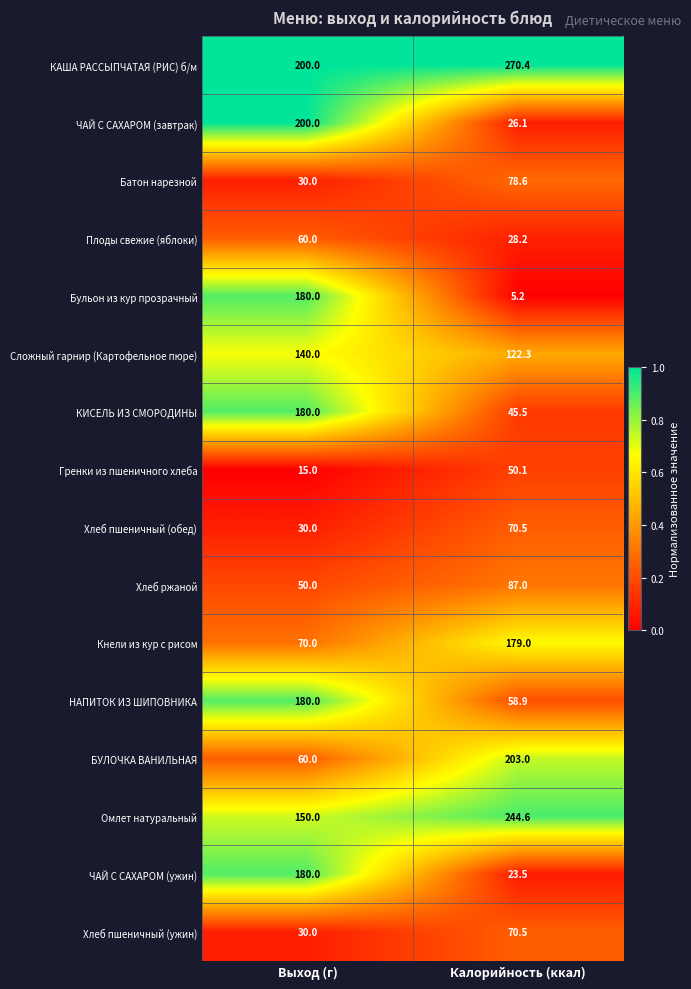

What is the spread (max minus min) of values at Калорийность (ккал)?

265.2